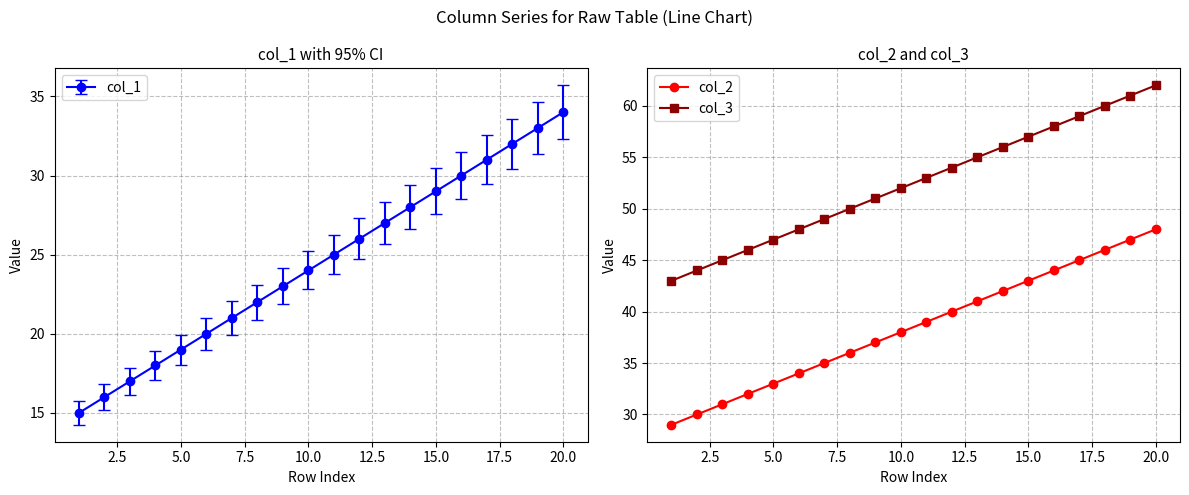

Which category has the highest value in the col_2 series?

20.0